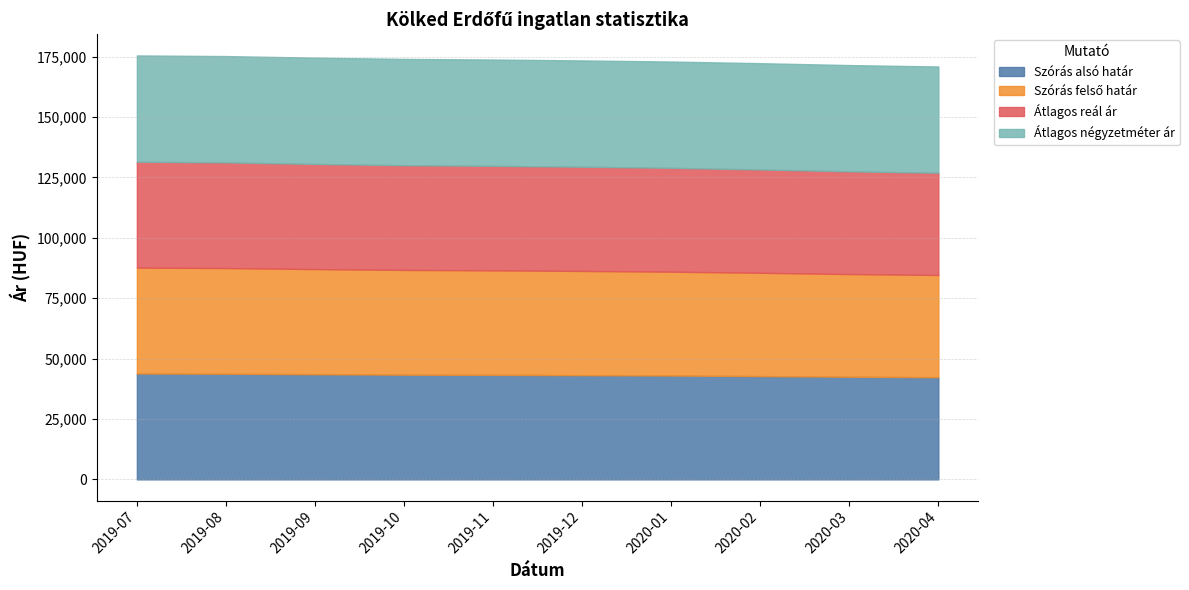

Which series has the largest range (max minus min)?

Szórás alsó határ